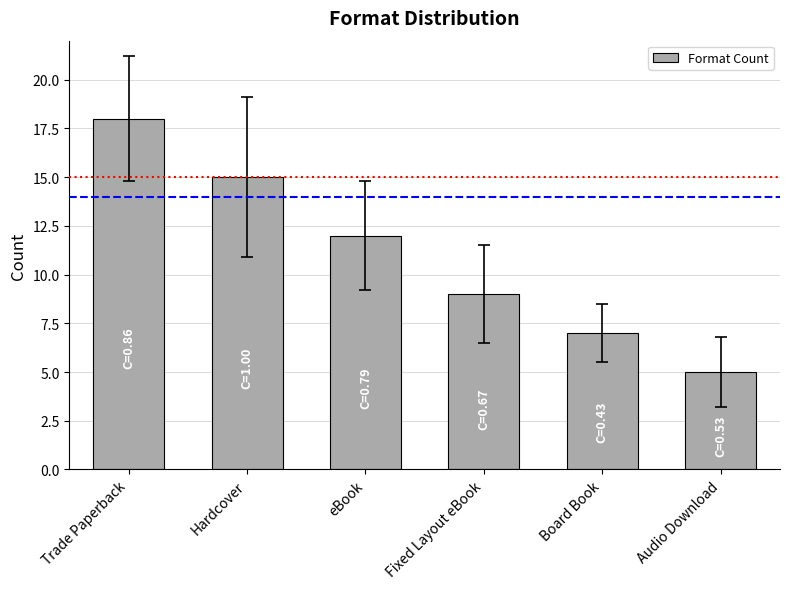

What is the value of the 1st bar from the left?

18